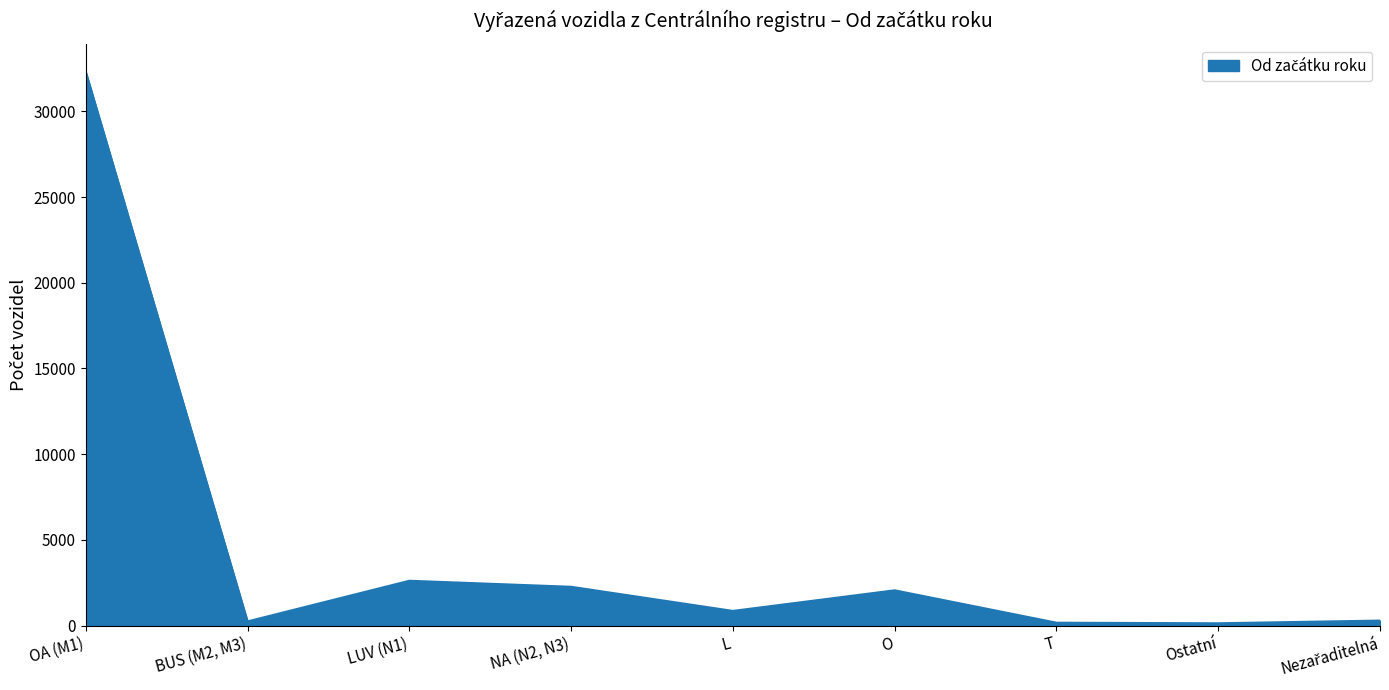

Read the value at L.

855